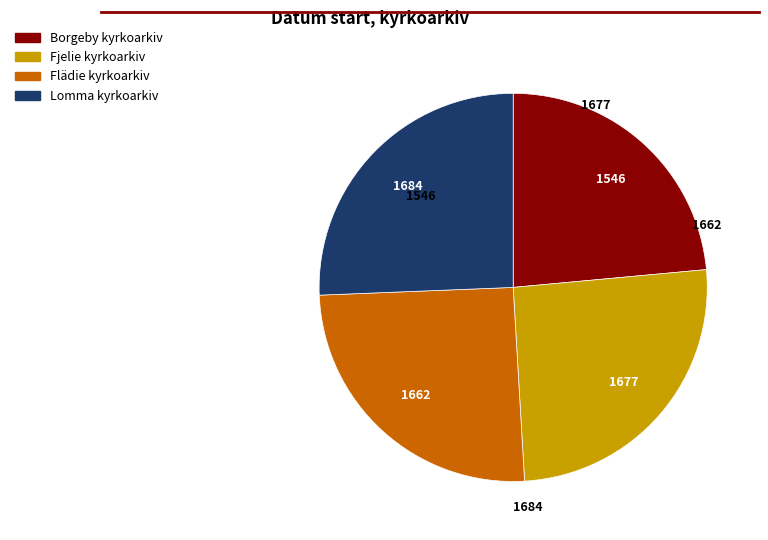

Is there a majority slice in this chart?

No